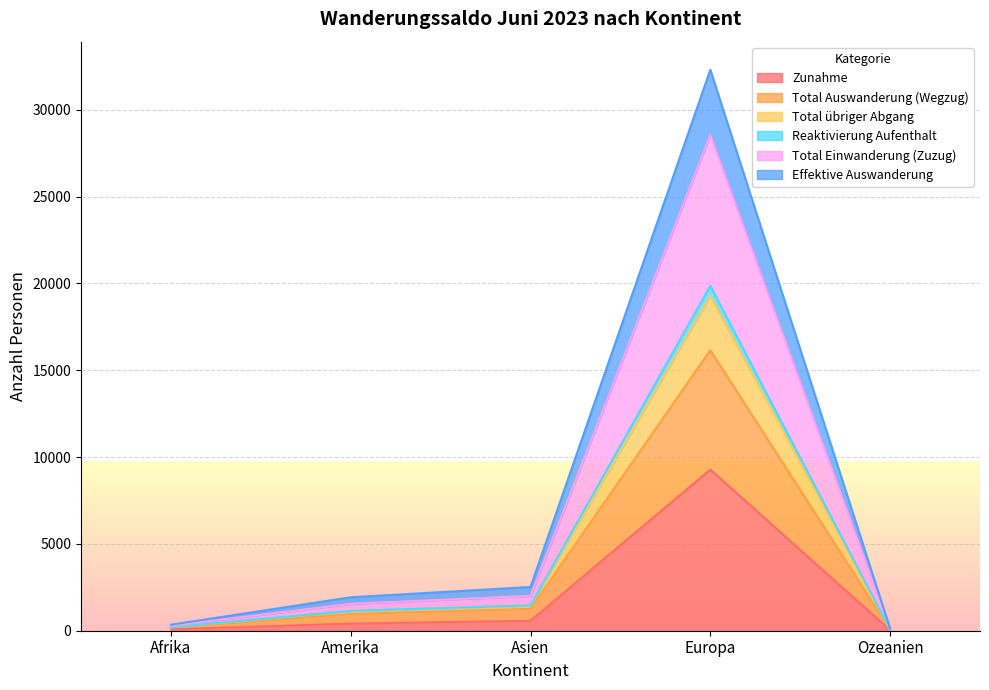

Which series has the largest range (max minus min)?

Effektive Auswanderung